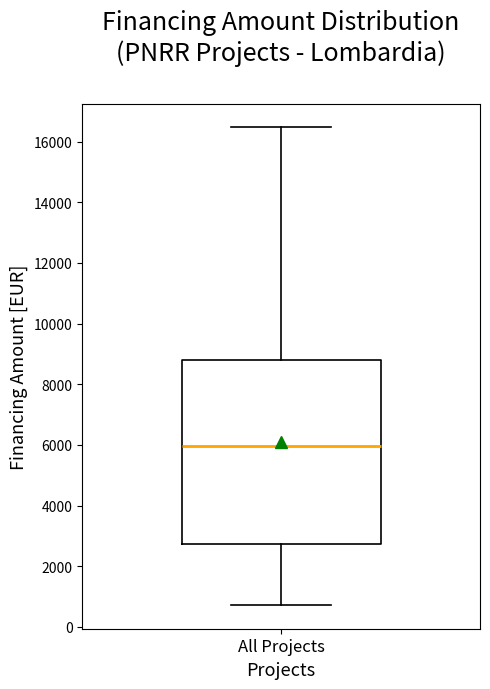

Transcribe this box plot: give where the median line is, the range the box spans, and where the two whiskers end, as read against the y-axis. The values are not printed on the chart, so give them approximately, as read against the axis.

median 6000, box 2800 to 8800, whiskers 800 to 16400